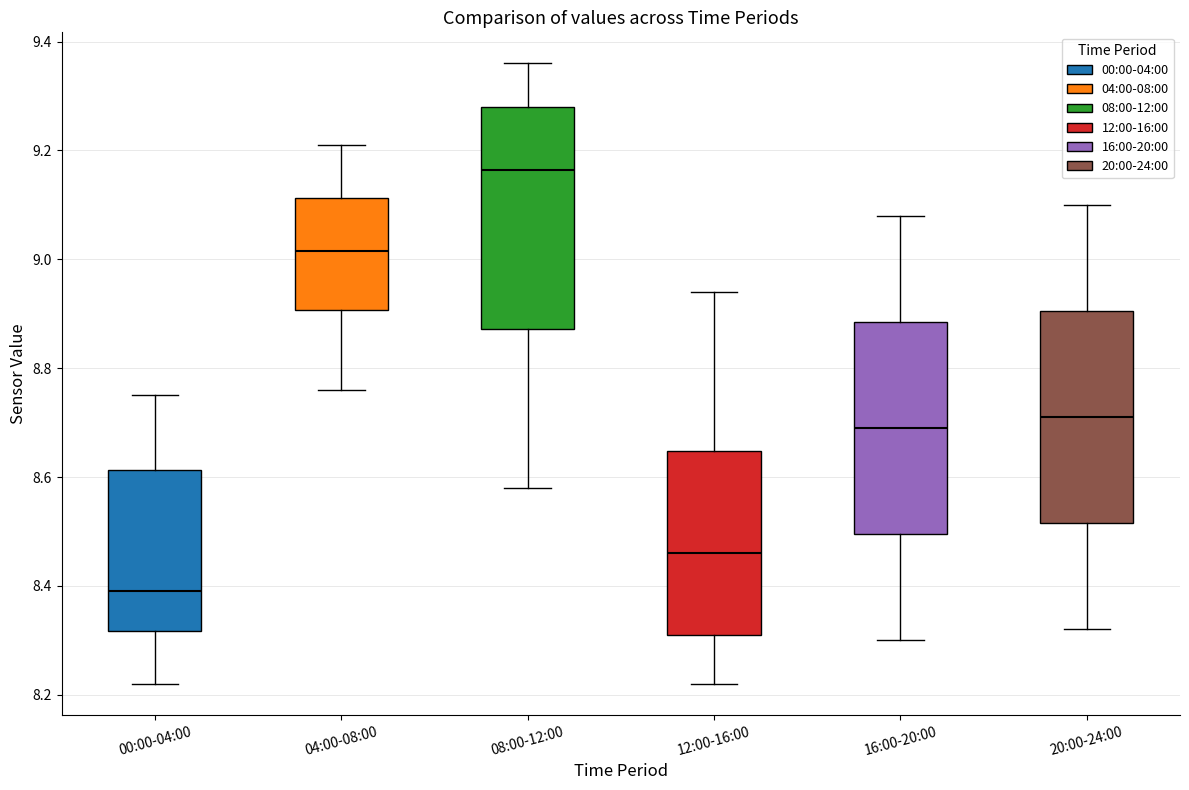

Where is the lower edge of the box for 20:00-24:00 on the y-axis? The values are not printed on the chart, so give them approximately, as read against the axis.

8.52